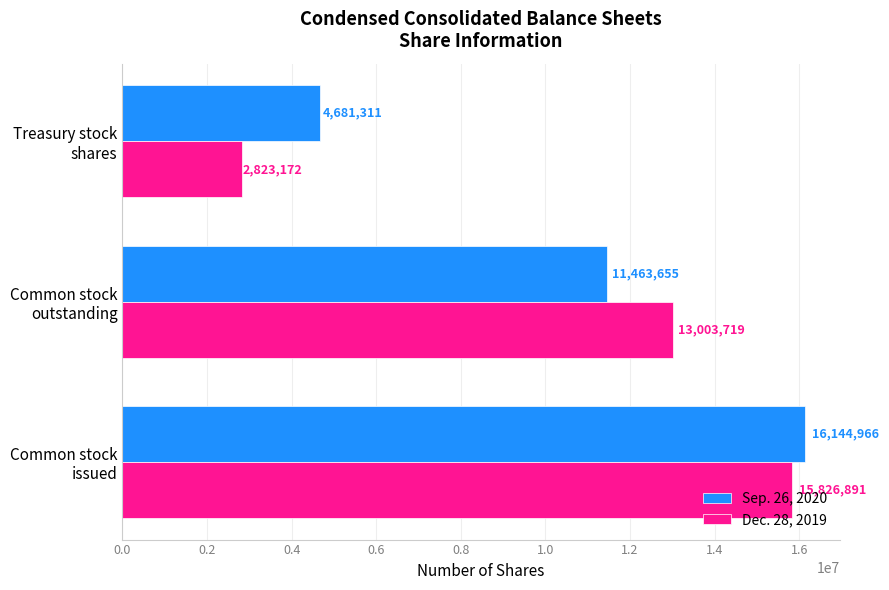

What is the maximum value shown in the chart?

16144966